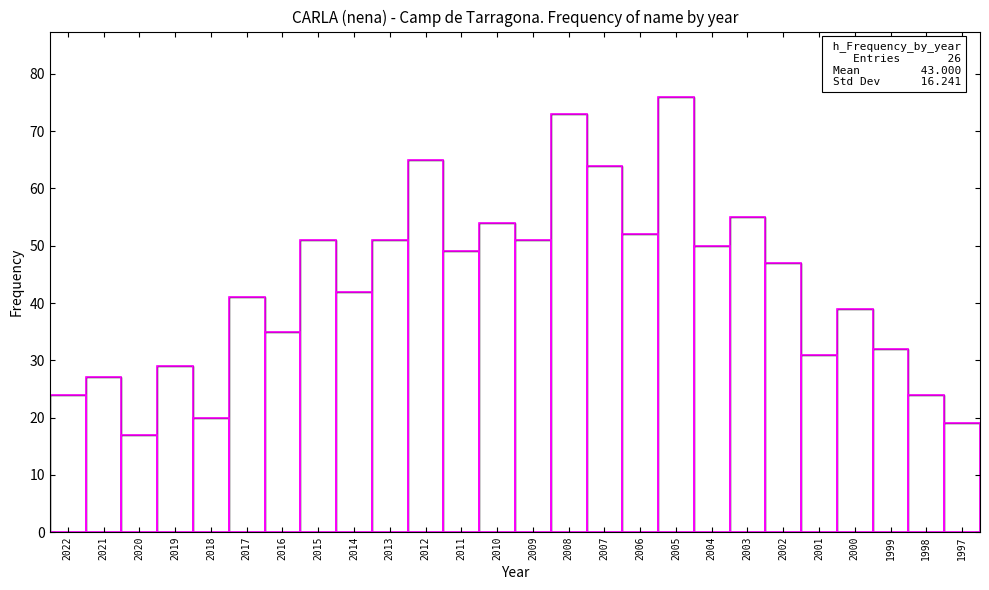

How many bars are there in total?

26